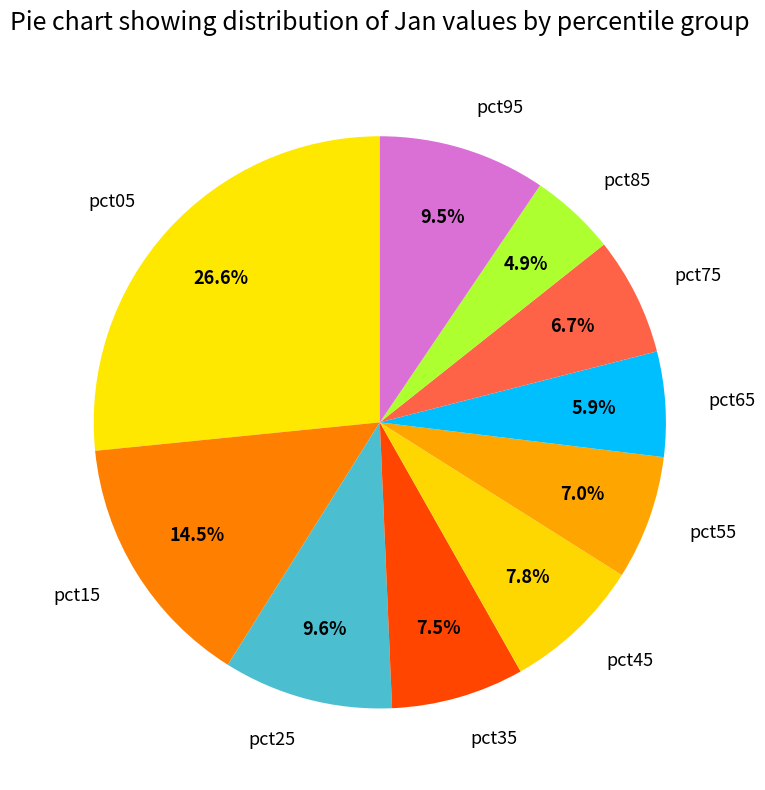

Which category has the biggest portion of the pie?

pct05